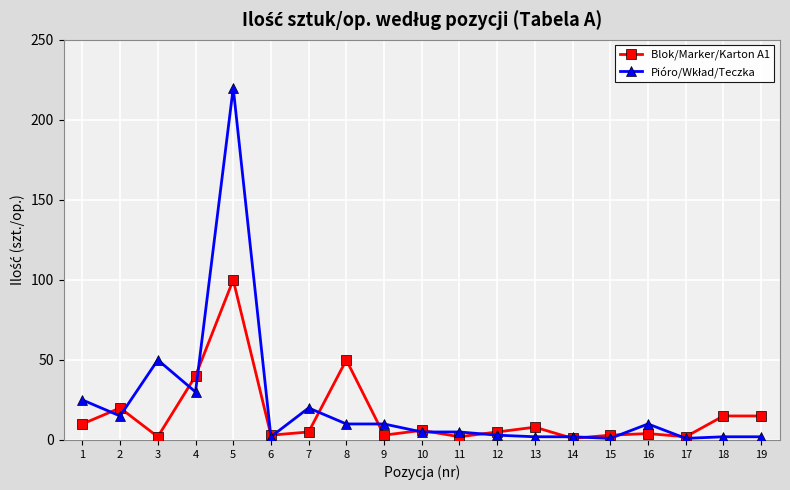

True or false: Blok/Marker/Karton A1 has more than 0 points higher than both neighbors.

True